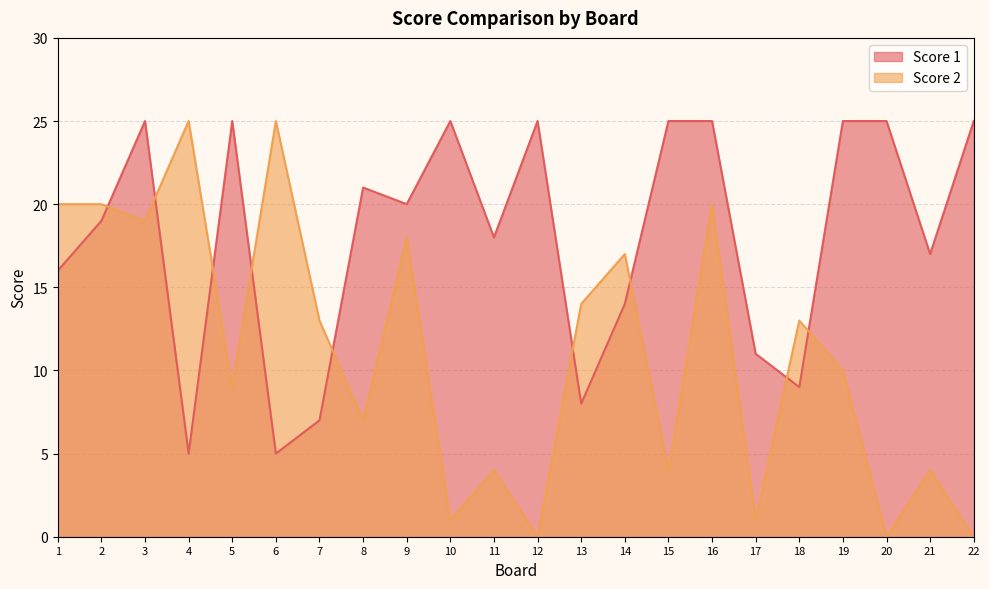

What is the value of the Score 2 point at the 15th from the left?

4